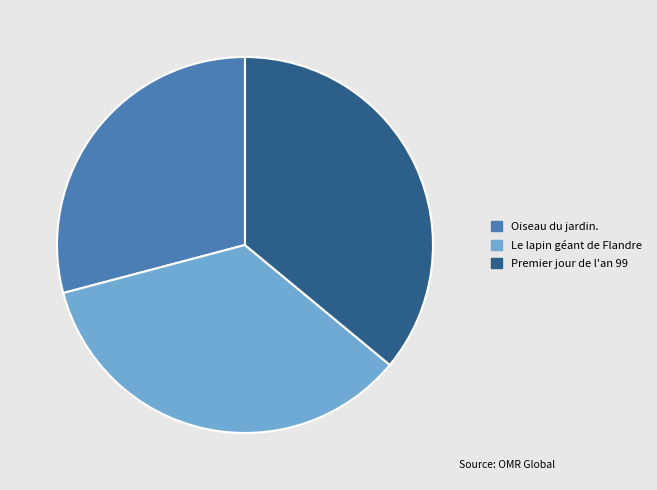

Is it true that Premier jour de l'an 99 is 43% of the pie?

False